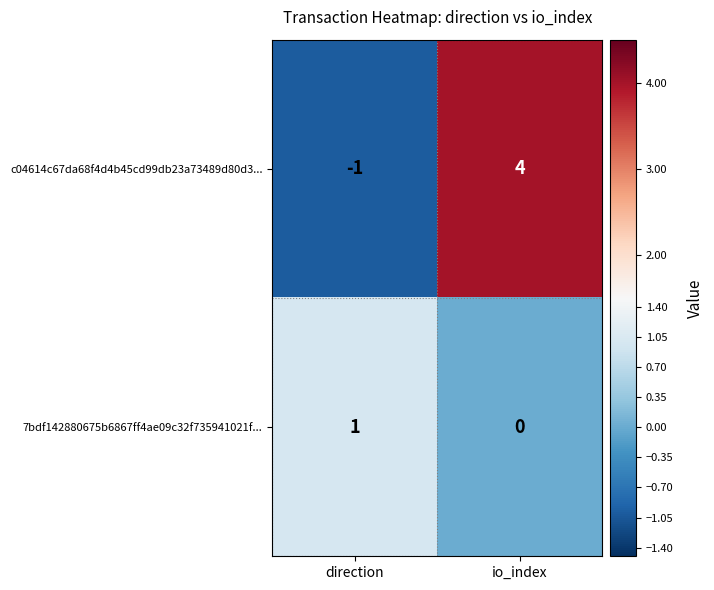

True or false: 7bdf142880675b6867ff4ae09c32f735941021f... has a value of 2 at direction.

False